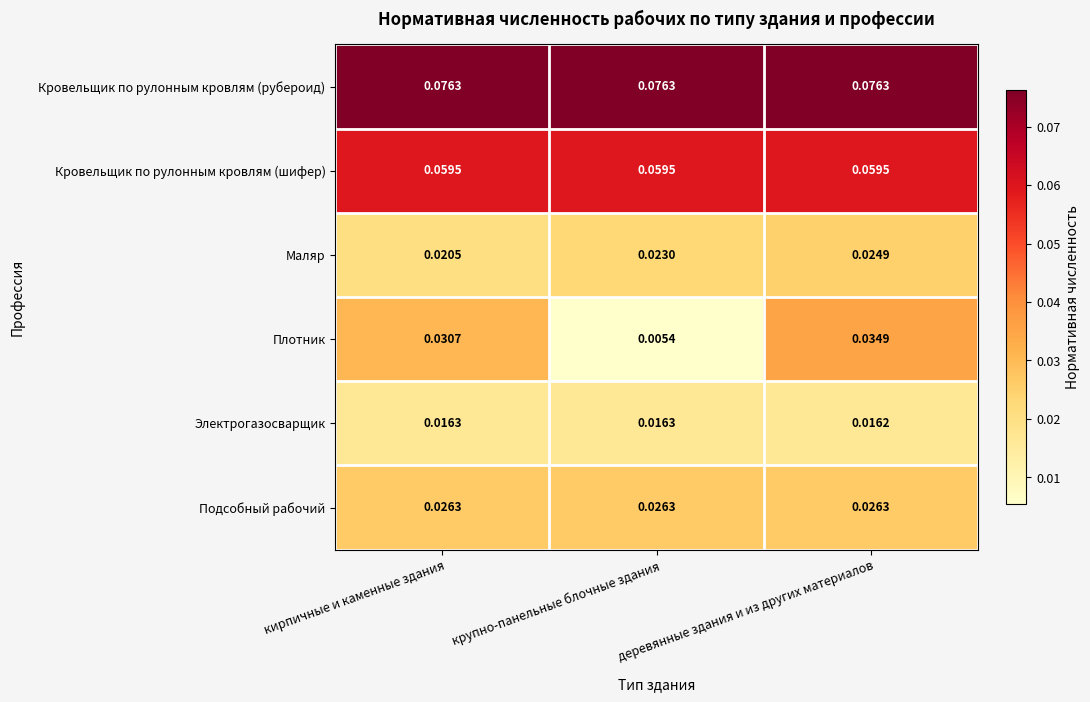

Which label corresponds to the smallest value in the chart?

крупно-панельные блочные здания